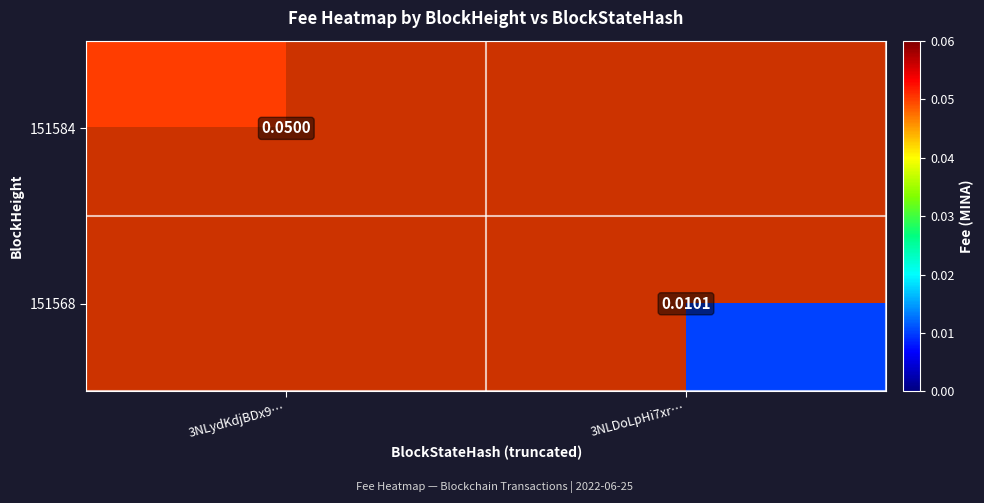

What is the approximate value of 151584 at 3NLydKdjBDx9…?

0.1